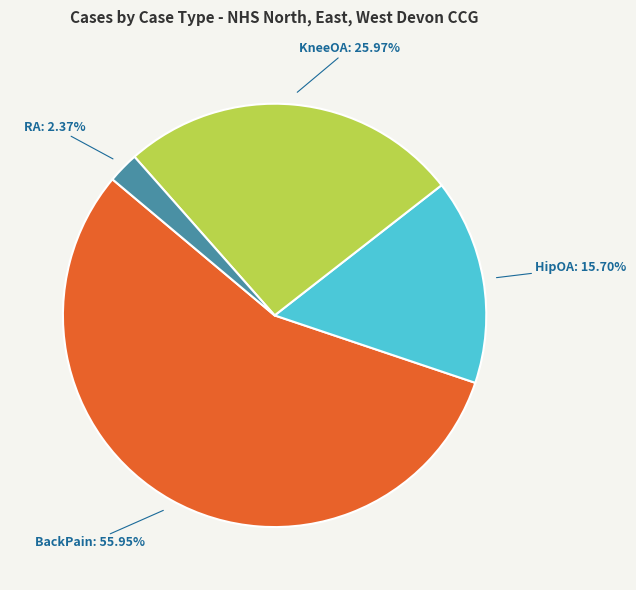

Is there a majority slice in this chart?

Yes